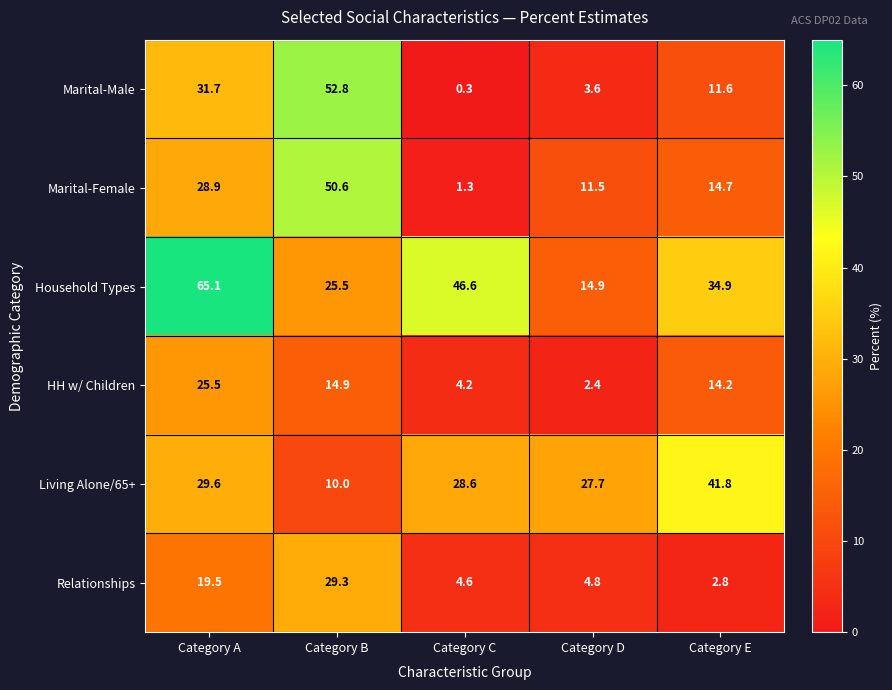

Count the number of data series in this chart.

6